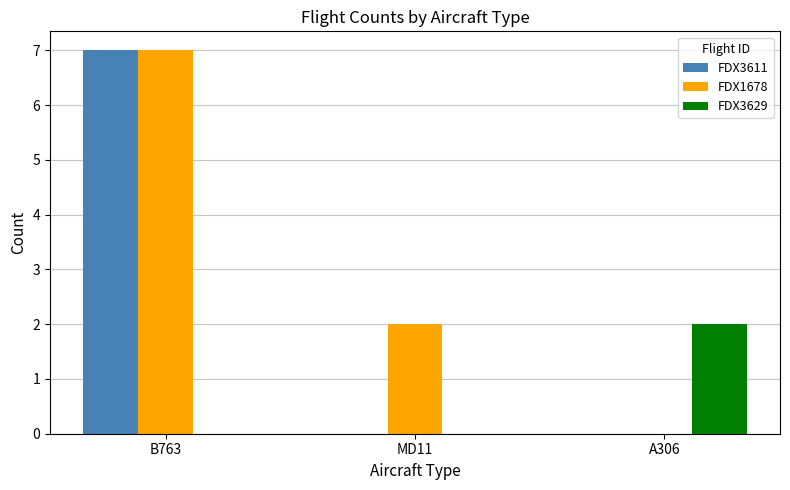

How many FDX1678 values are between 0 and 7?

3